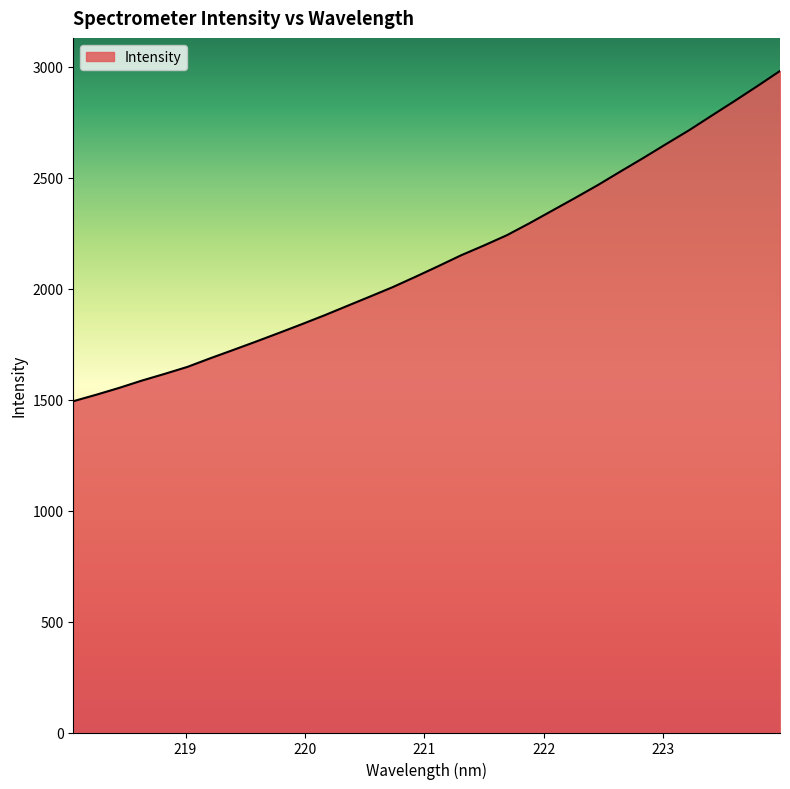

What is the greatest value displayed?

2981.2